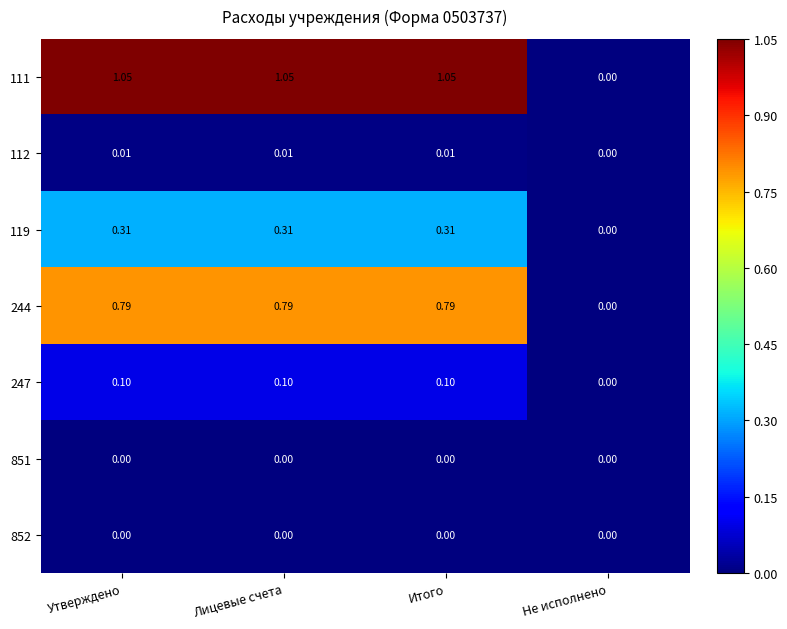

How many categories are shown in the chart?

4